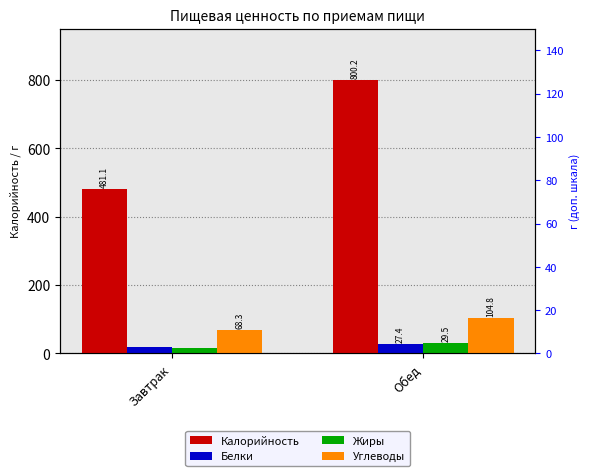

How many values in the Белки series are below 27?

1